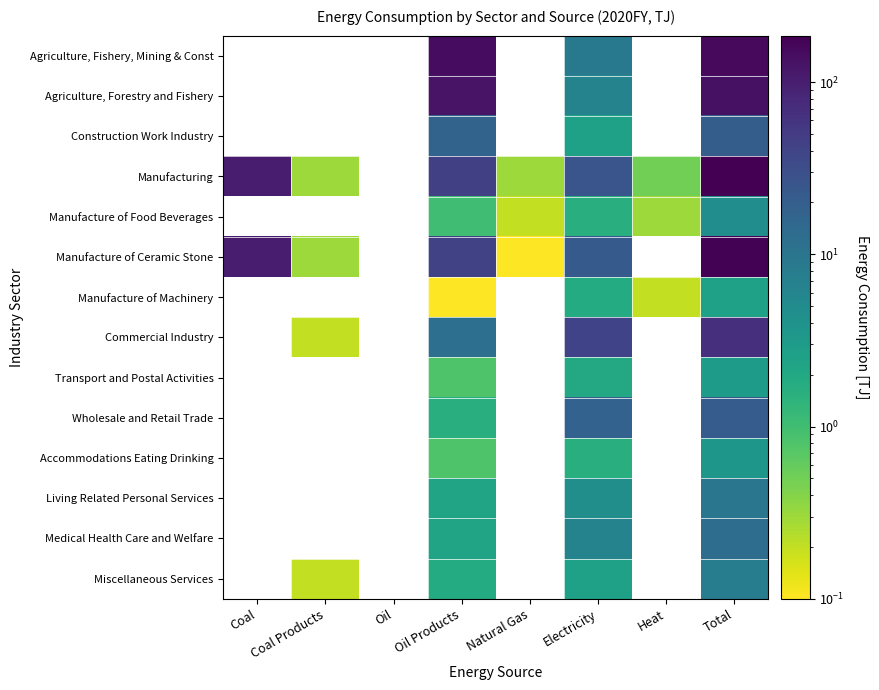

What is the smallest value displayed?

0.1